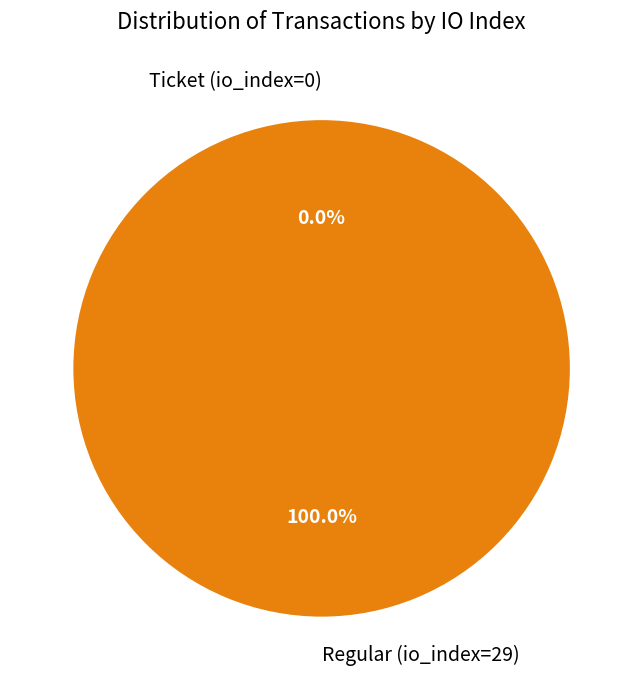

To the nearest percent, what portion does Regular (io_index=29) represent?

100%